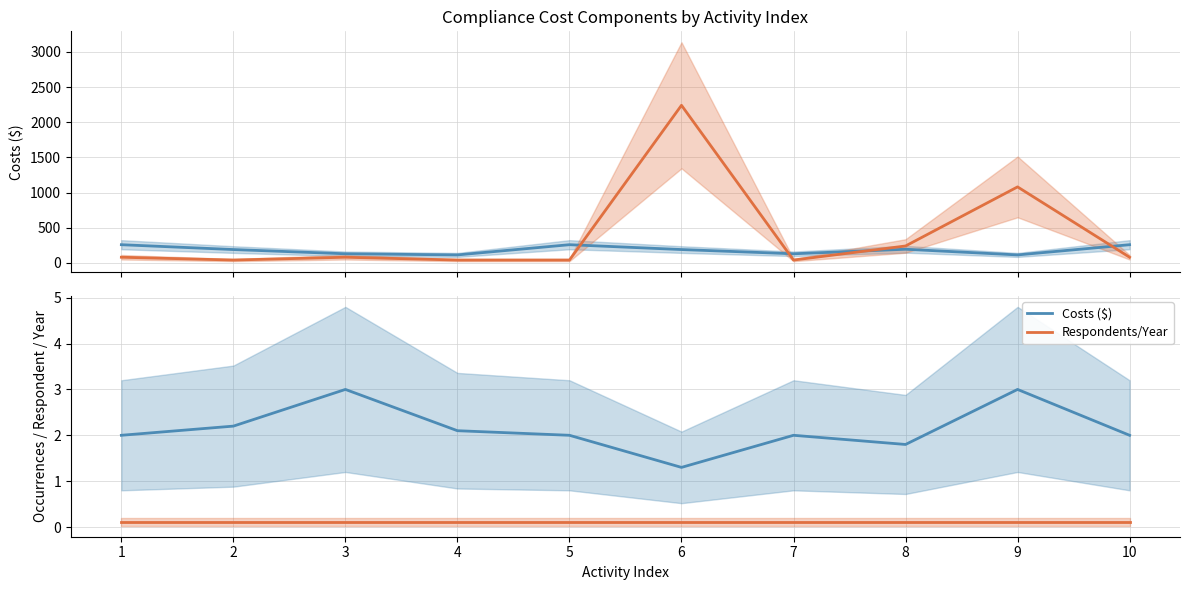

How many categories are shown in the chart?

10